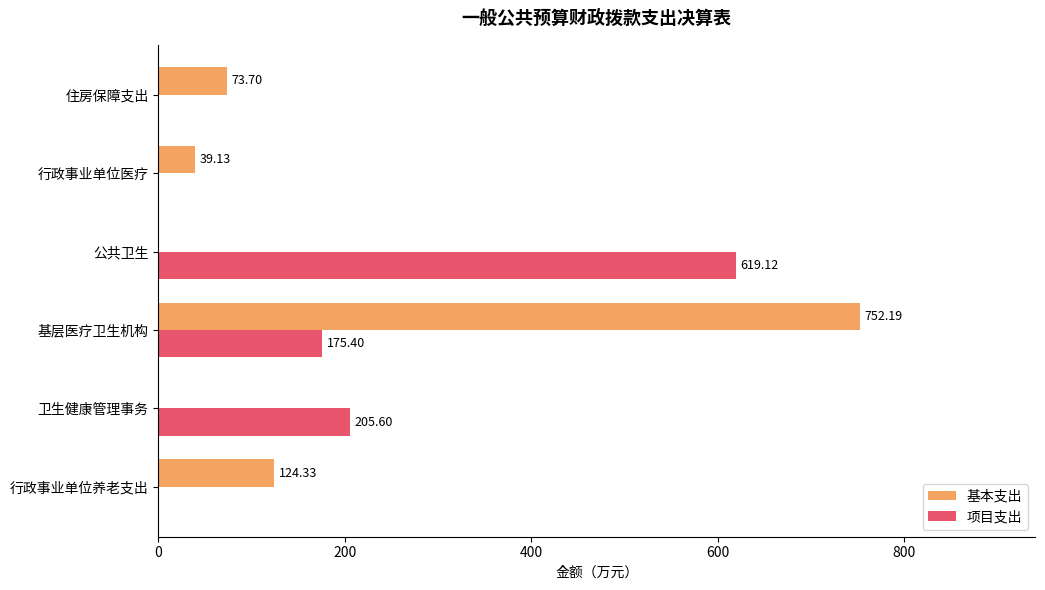

What is the sum of the 基本支出 values at 行政事业单位养老支出 and 基层医疗卫生机构?

876.5